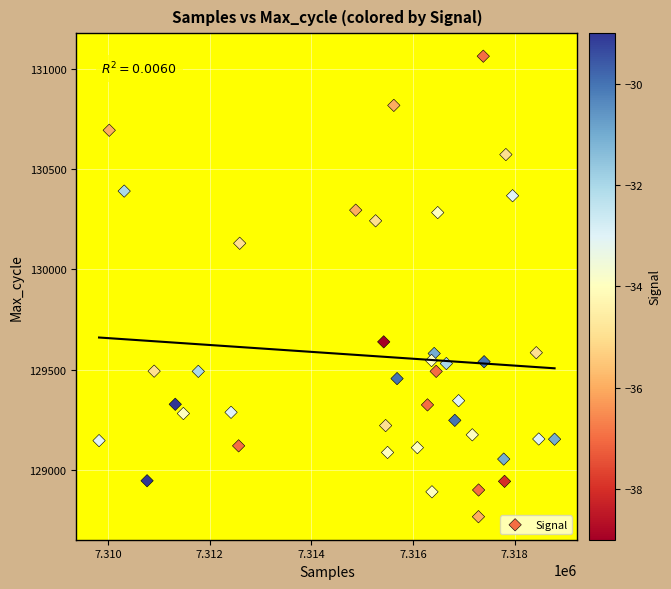

What is the range of Y values (max minus min)?

2294